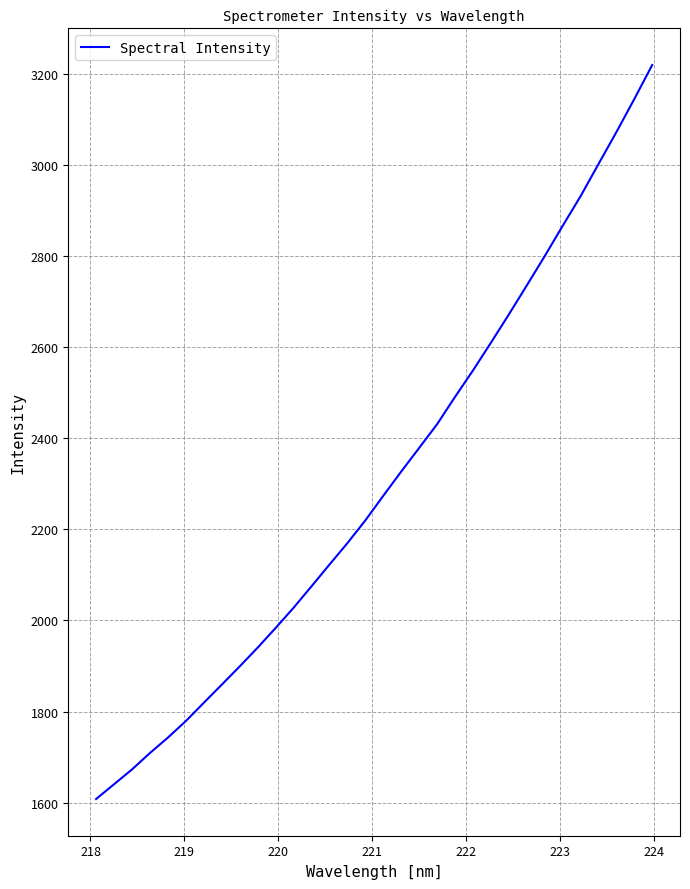

What is the smallest value displayed?

1607.8